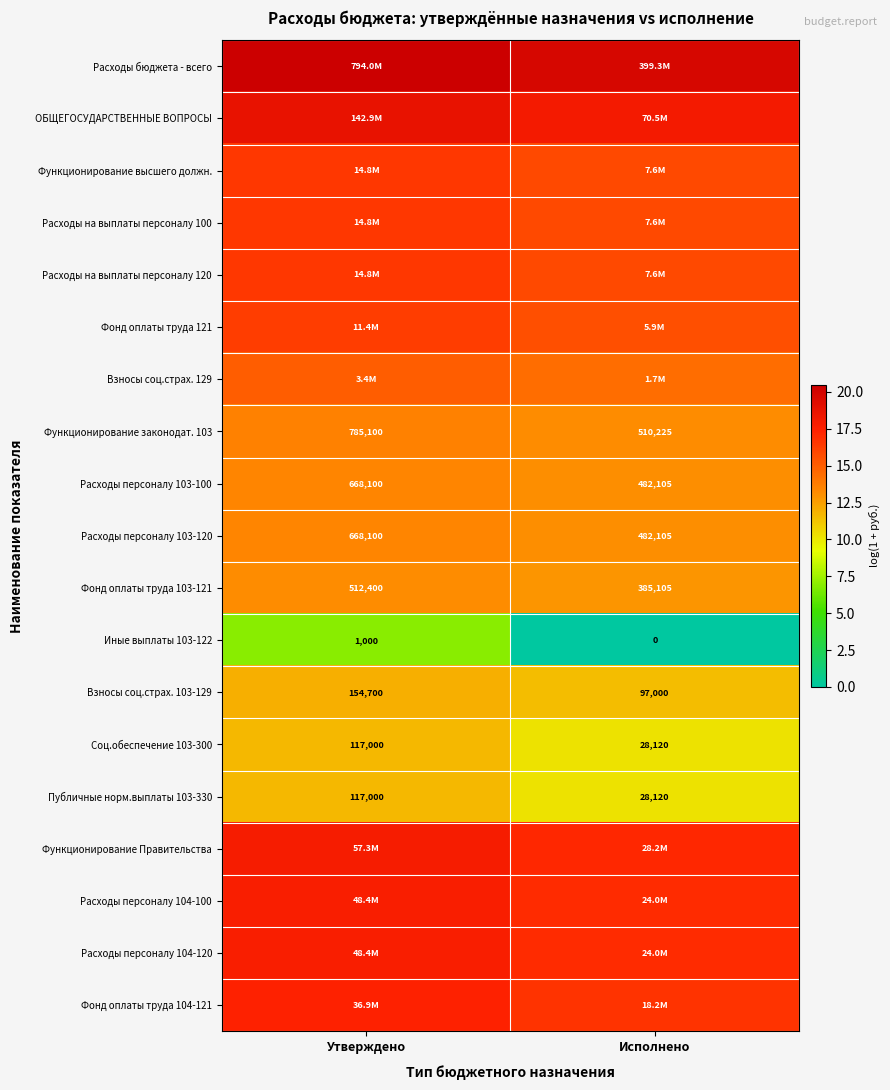

List the labels in order of Фонд оплаты труда 103-121 value, largest first.

Утверждено, Исполнено